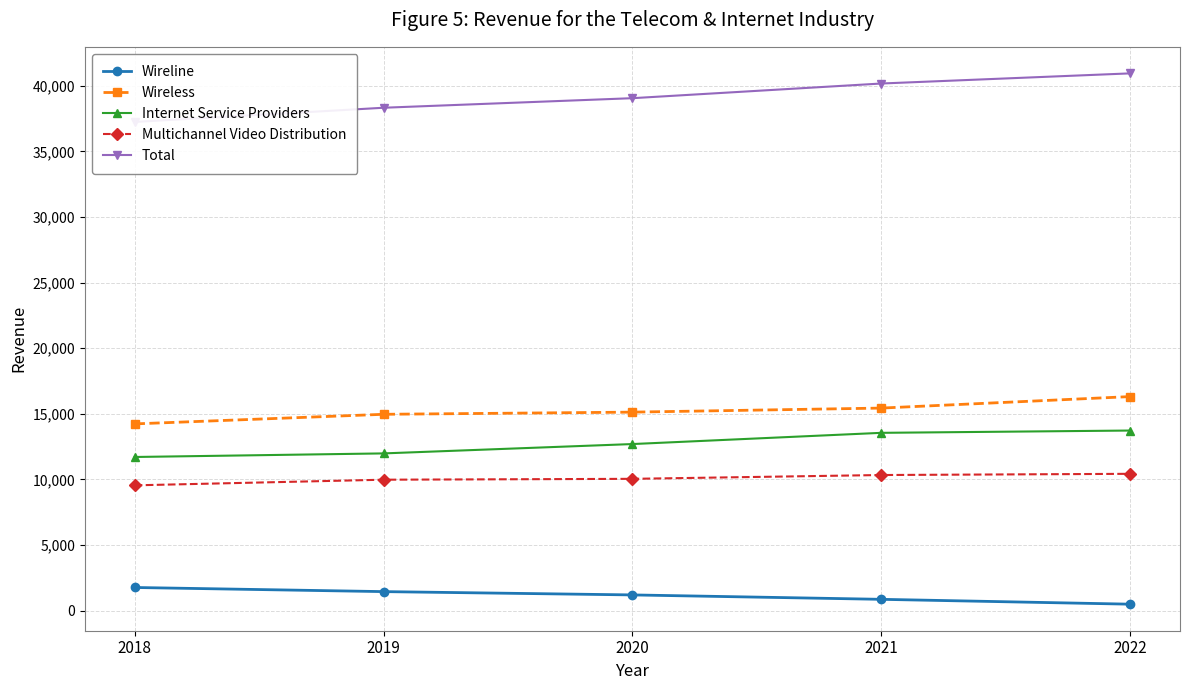

Does the chart have visible grid lines?

Yes